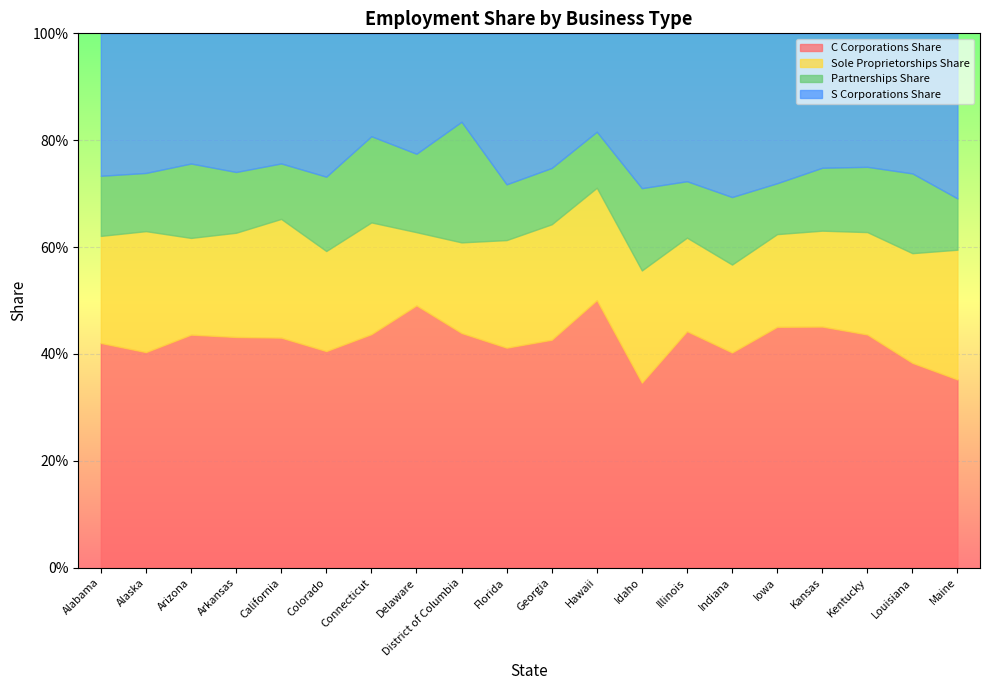

How many lines are shown in the chart?

4